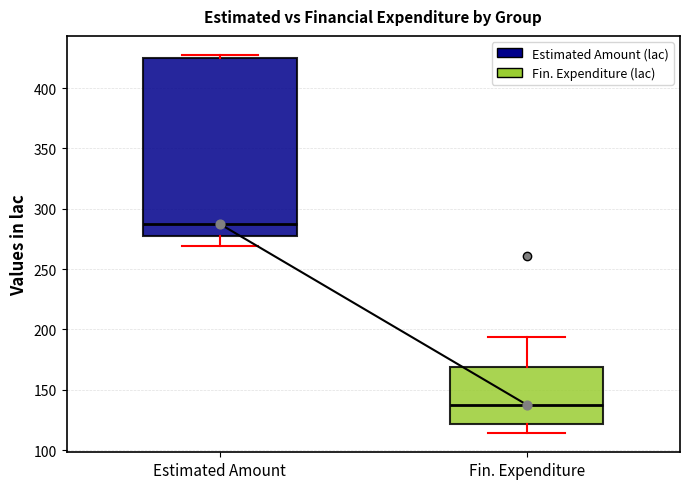

Which box's median line is the lowest?

Fin. Expenditure